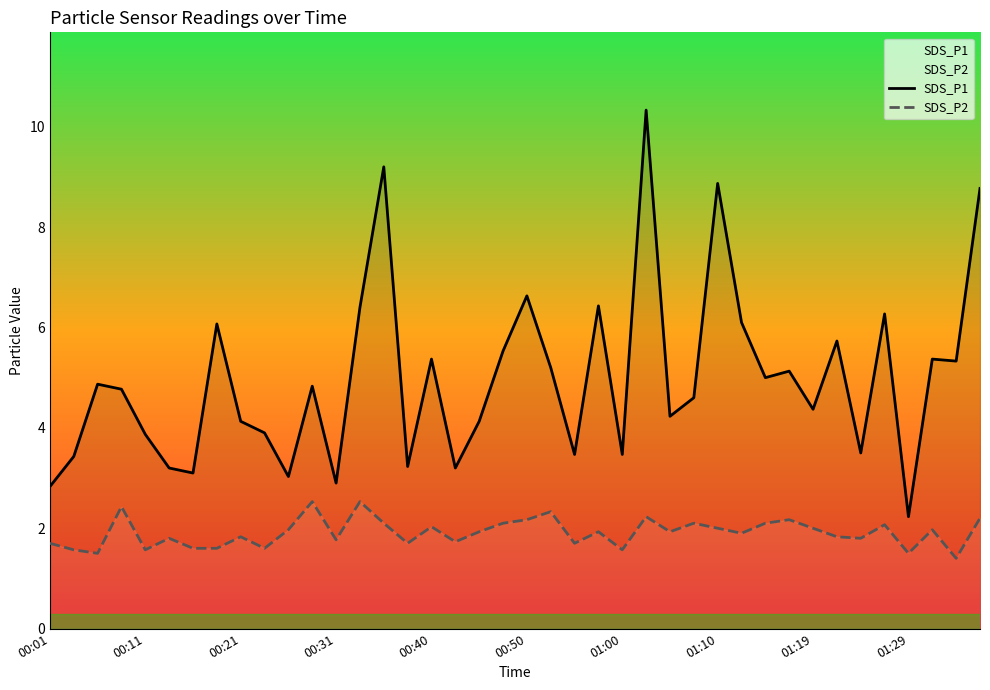

Is it true that SDS_P1 equals 2.8 at 00:01?

True